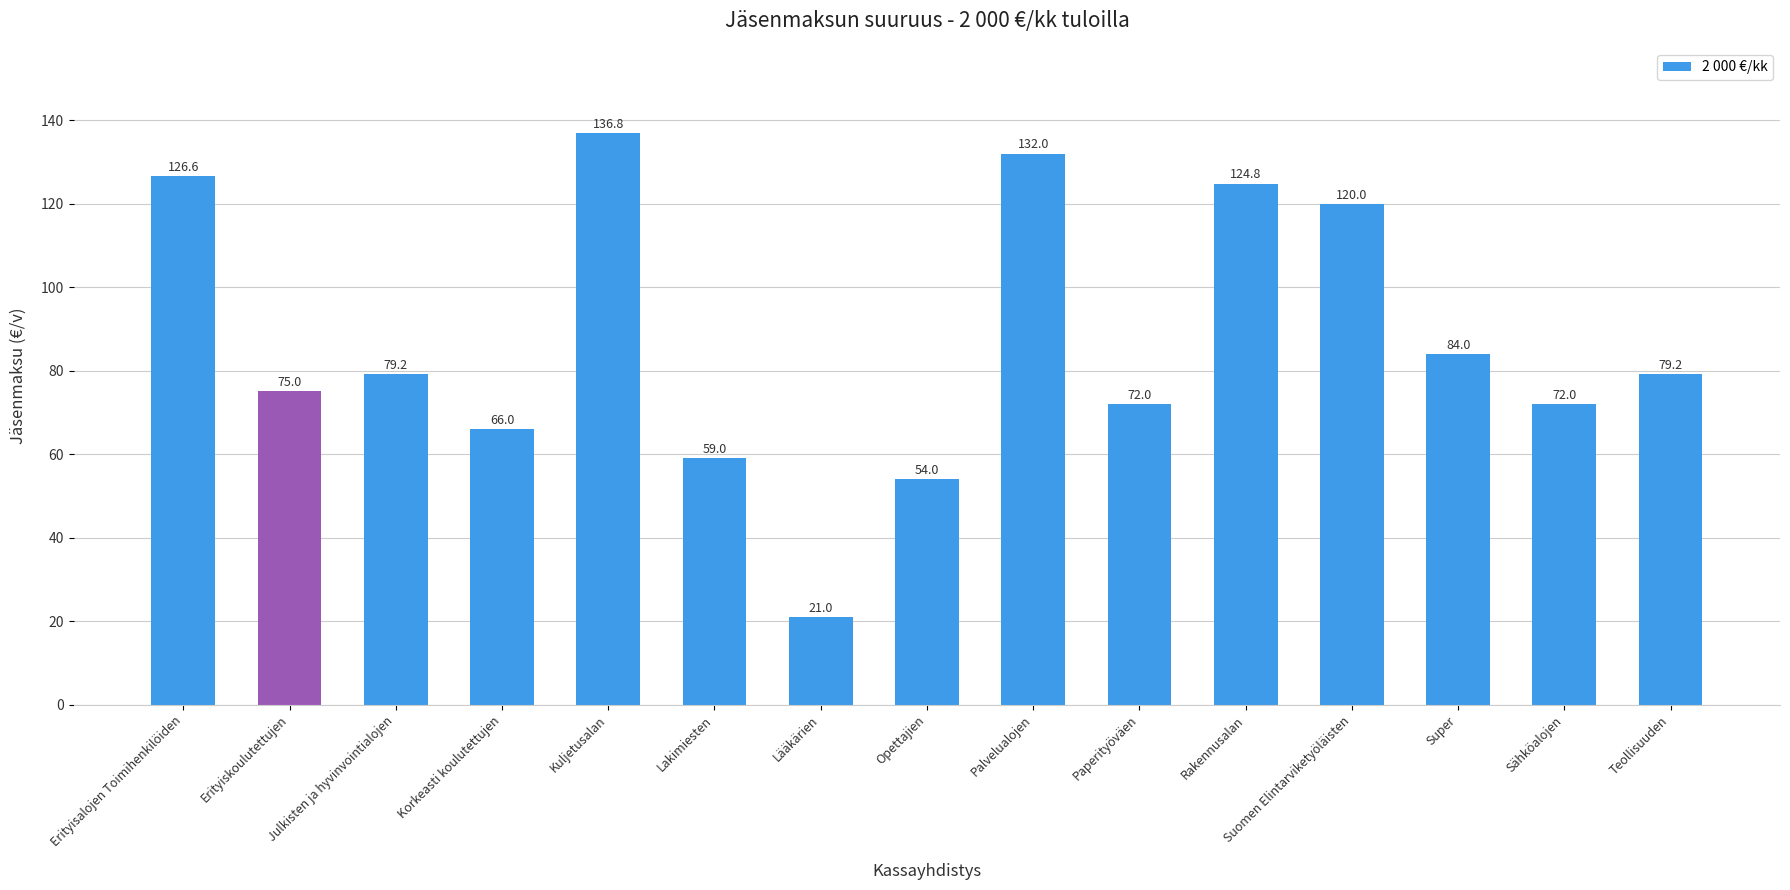

Is it true that the value at Kuljetusalan is 136.8?

True